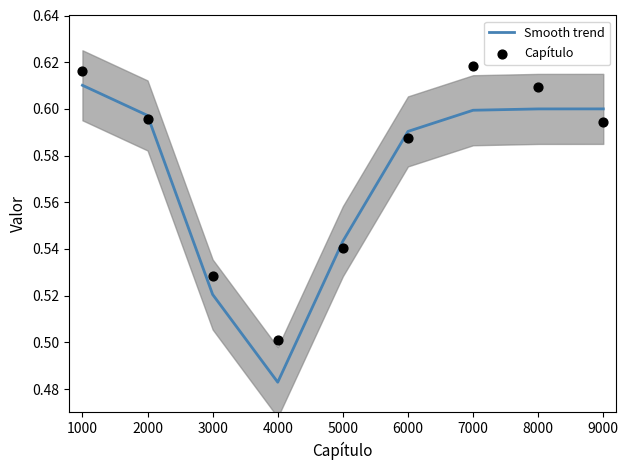

Which series reaches the minimum Y coordinate?

Smooth trend